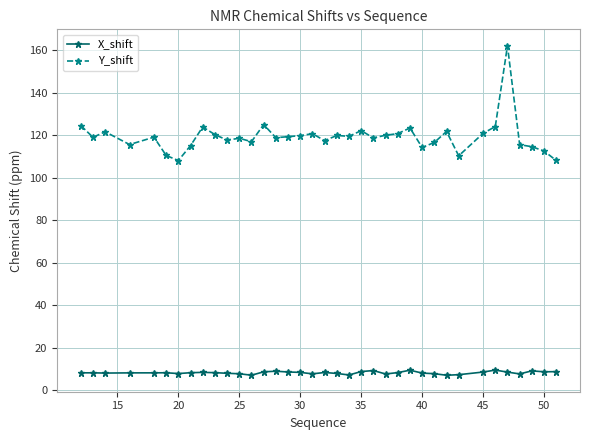

Which series has the largest total across all categories?

Y_shift